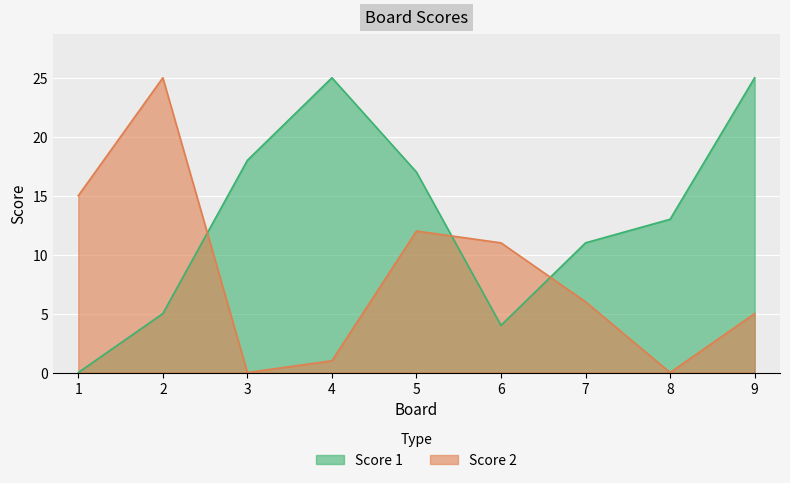

True or false: Score 1 has a value of 0 at 1.

True